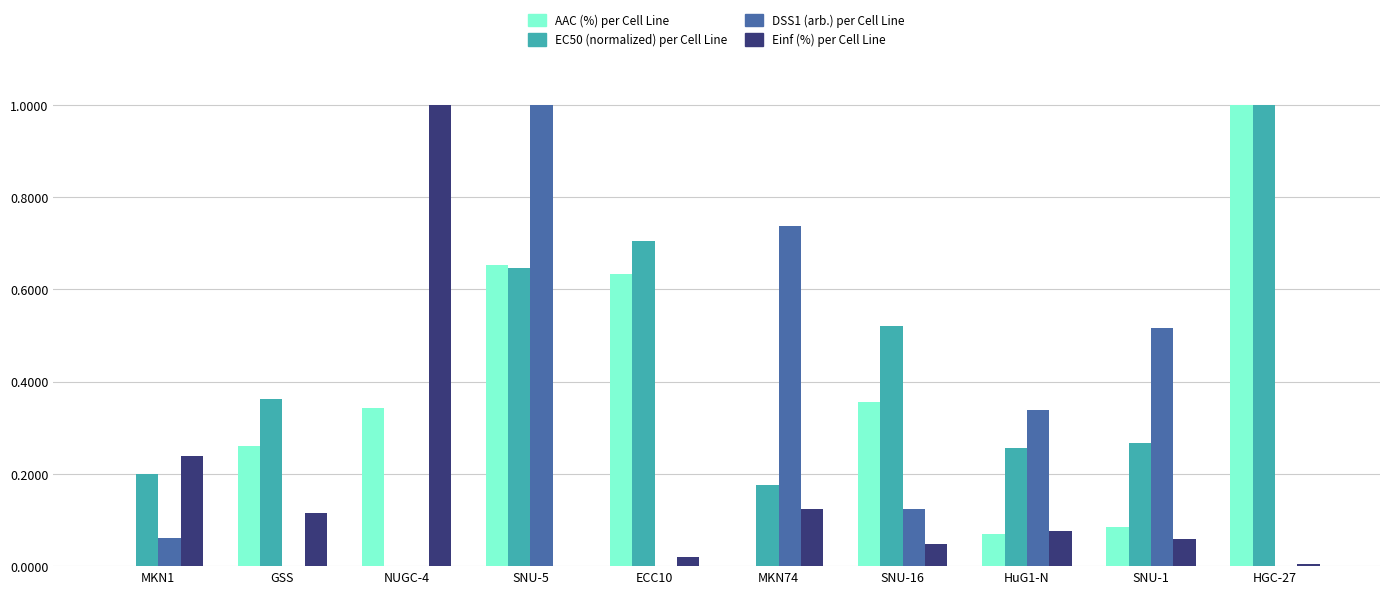

What is the total value across all series at SNU-5?

2.3